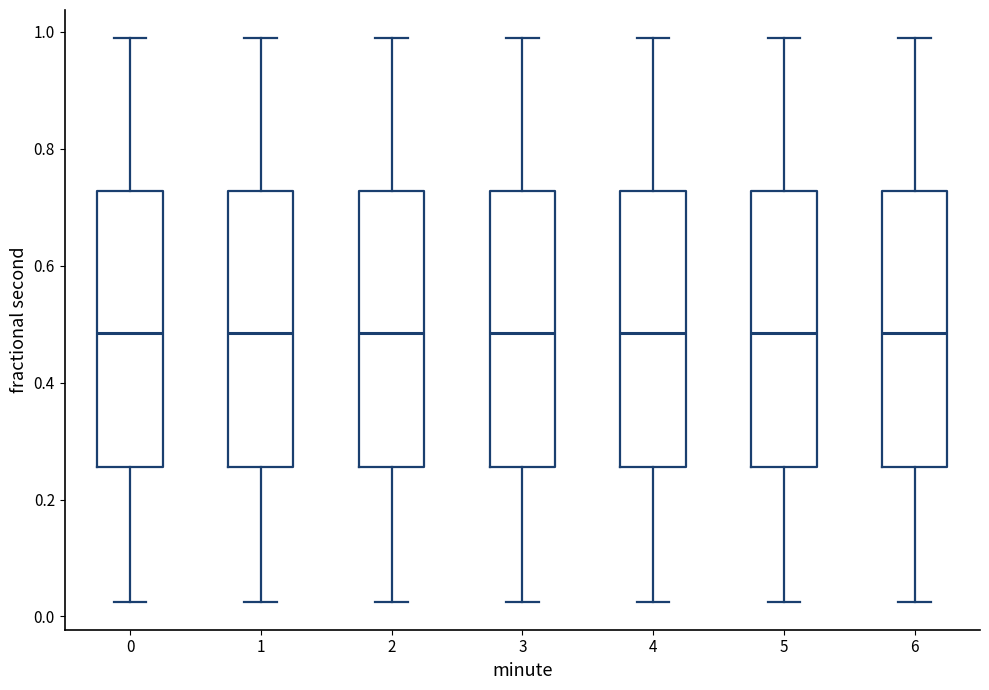

Reading left to right, transcribe this box plot: for each box, give where its median line is, the range the box spans, and where its two whiskers end, as read against the y-axis. The values are not printed on the chart, so give them approximately, as read against the axis.

0: median 0.48, box 0.26 to 0.72, whiskers 0.02 to 0.98
1: median 0.48, box 0.26 to 0.72, whiskers 0.02 to 0.98
2: median 0.48, box 0.26 to 0.72, whiskers 0.02 to 0.98
3: median 0.48, box 0.26 to 0.72, whiskers 0.02 to 0.98
4: median 0.48, box 0.26 to 0.72, whiskers 0.02 to 0.98
5: median 0.48, box 0.26 to 0.72, whiskers 0.02 to 0.98
6: median 0.48, box 0.26 to 0.72, whiskers 0.02 to 0.98